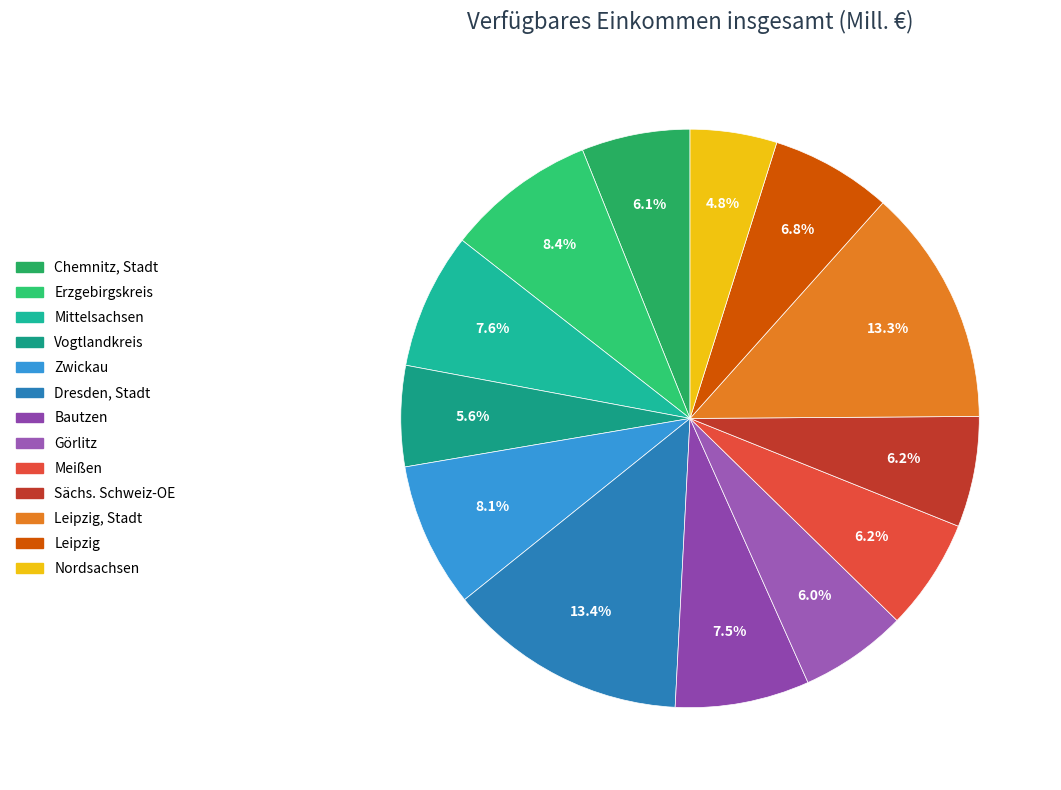

What is the largest slice in the pie chart?

Dresden, Stadt